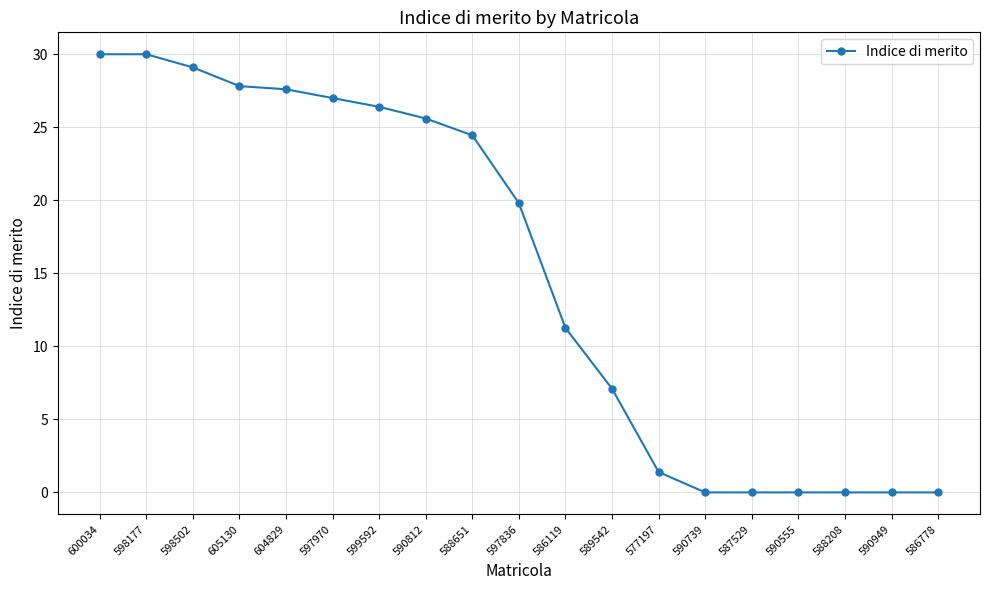

What is the difference between the second highest and second lowest values?

30.0